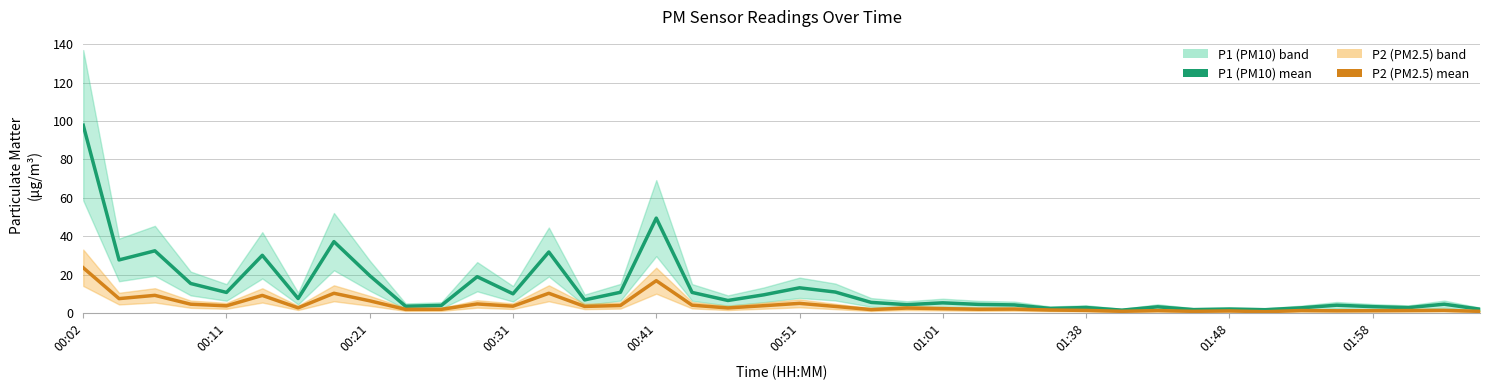

Where does the P1 mean series first go above 6?

00:02